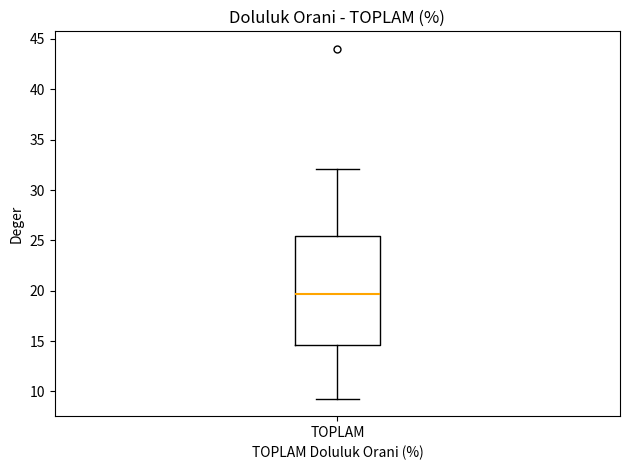

Where is the lower edge of the box for TOPLAM on the y-axis? The values are not printed on the chart, so give them approximately, as read against the axis.

14.5